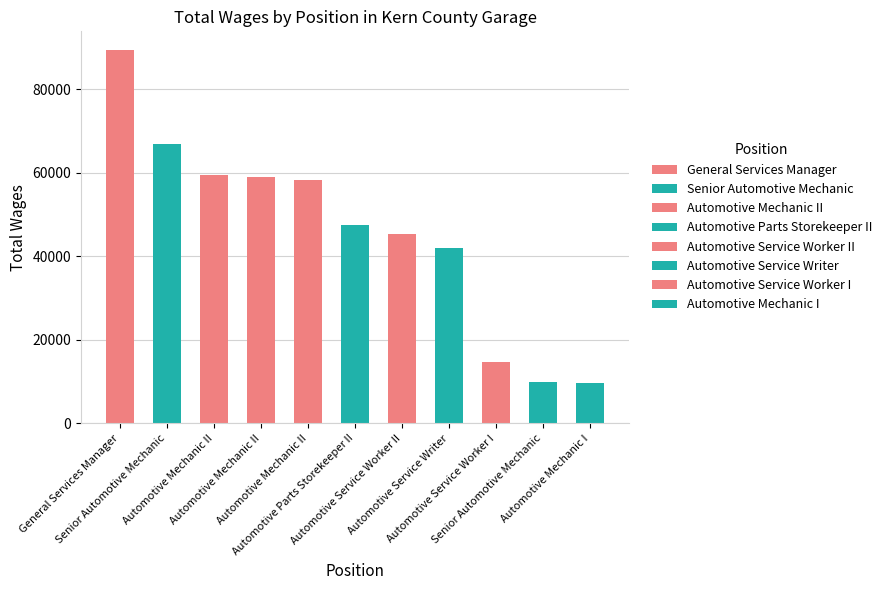

The value at Automotive Service Worker I is 22422. True or false?

False